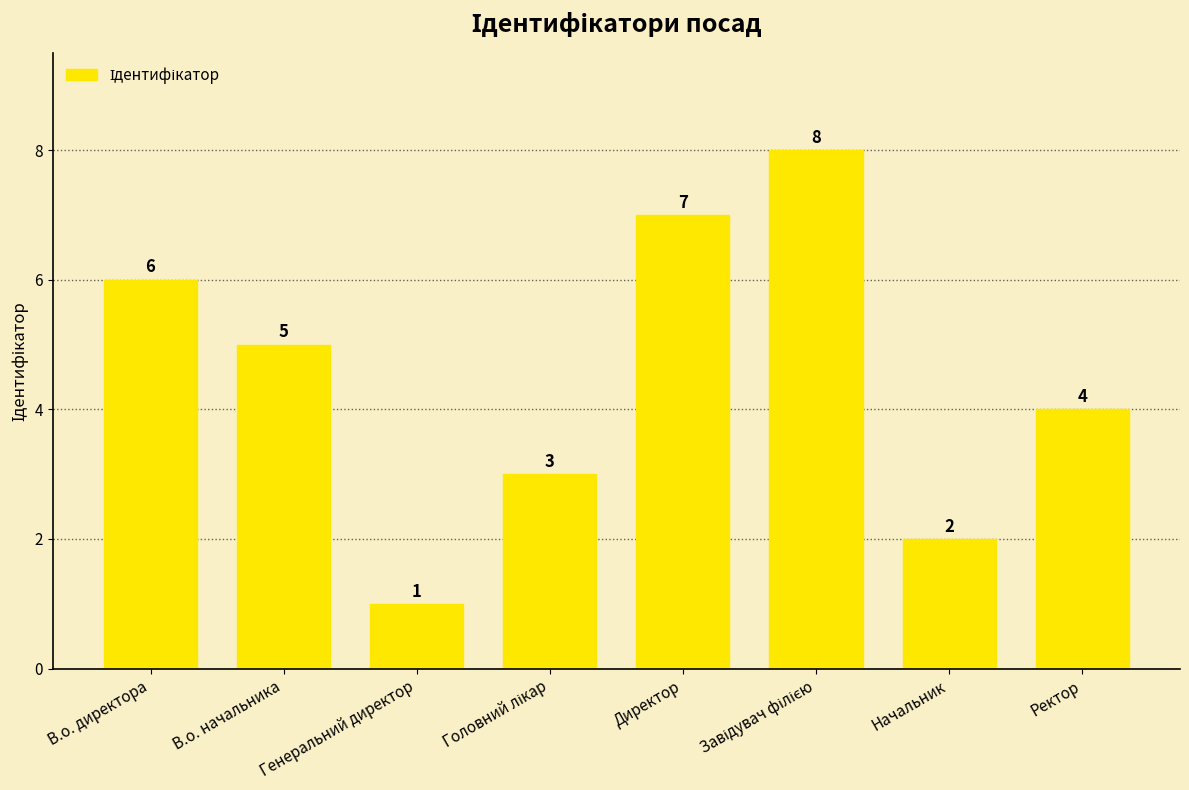

Does the chart contain any negative values?

No